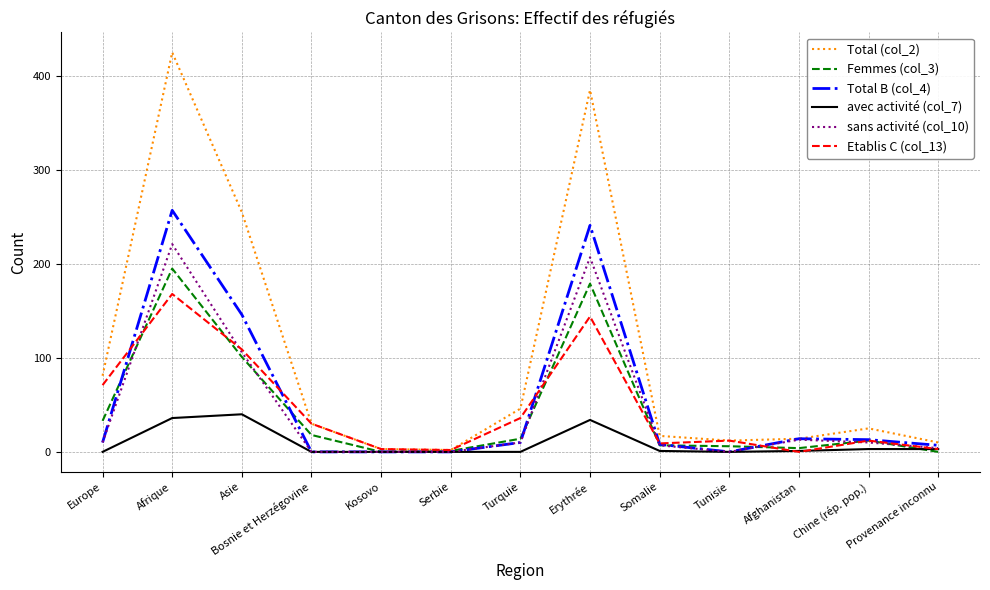

Where is the first local maximum for sans activité (col_10)?

Afrique